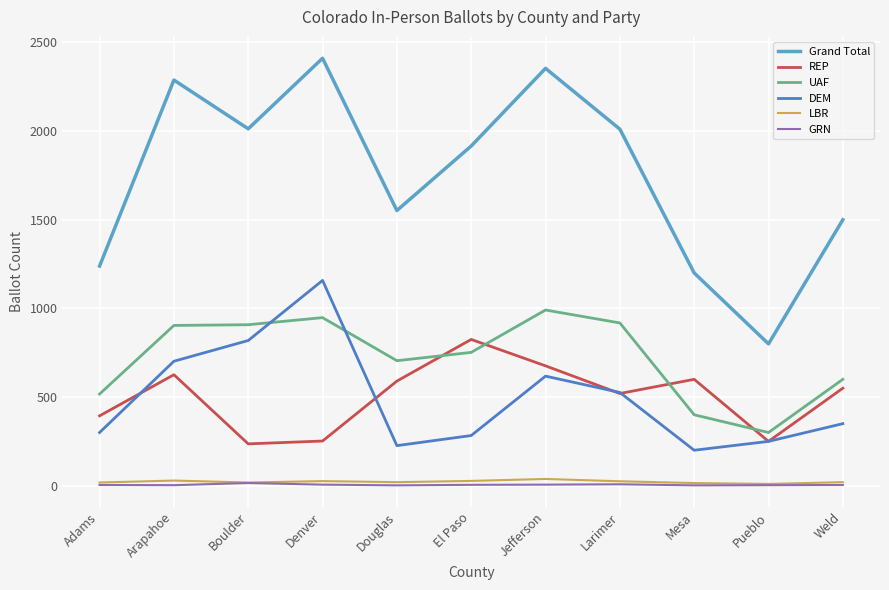

What is the lowest value of the UAF series?

300